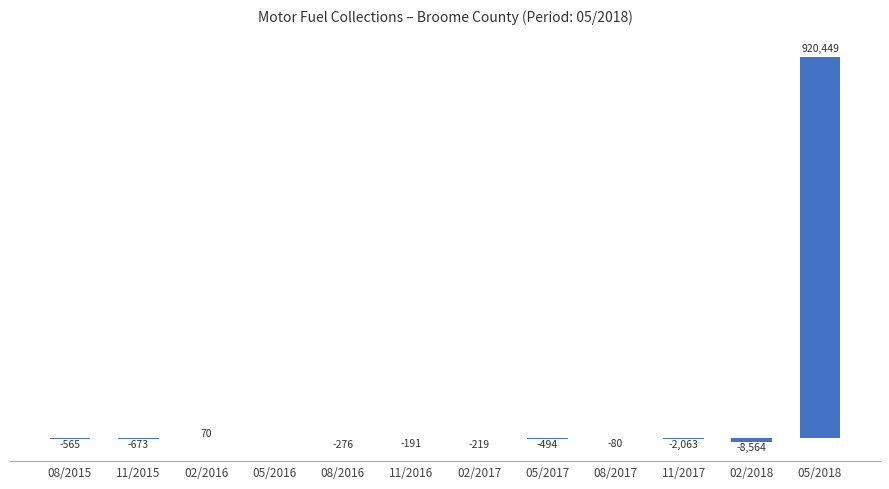

Which label corresponds to the largest value in the chart?

05/2018